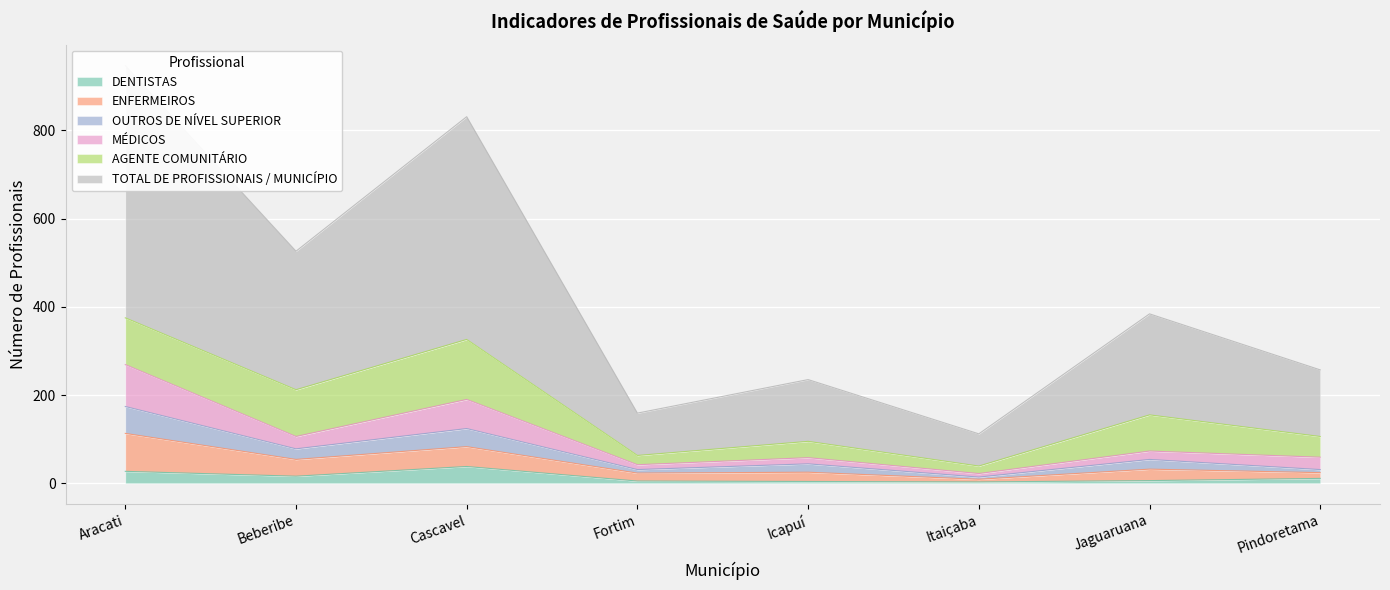

What position from the right is Cascavel?

6